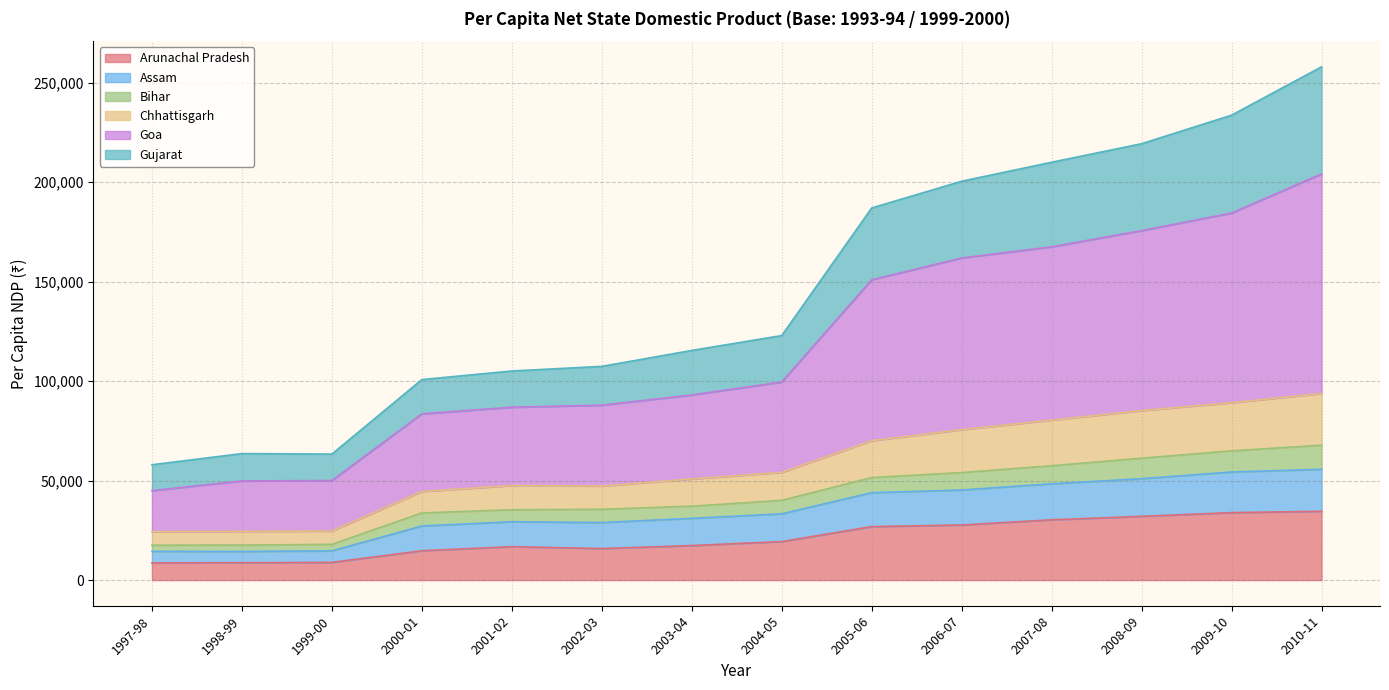

At which category does Goa reach its first local valley?

1999-00